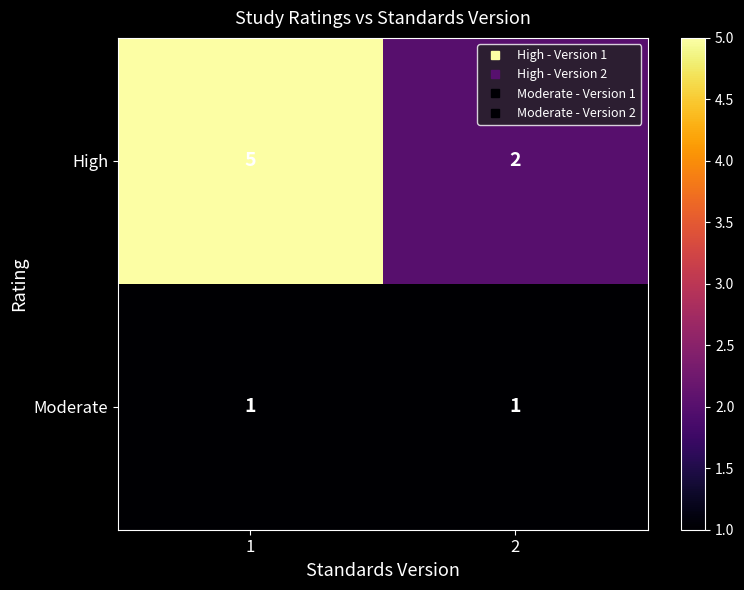

How many data points does each series have?

2